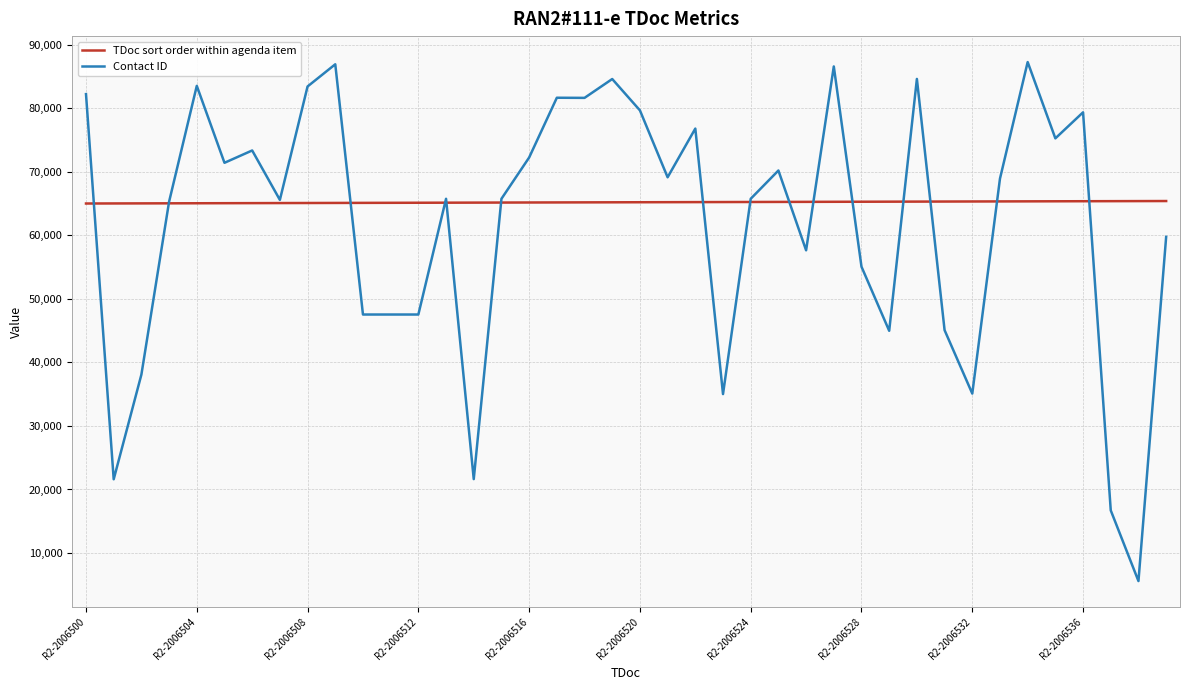

List the series in order of their overall mean, lowest first.

Contact ID, TDoc sort order within agenda item